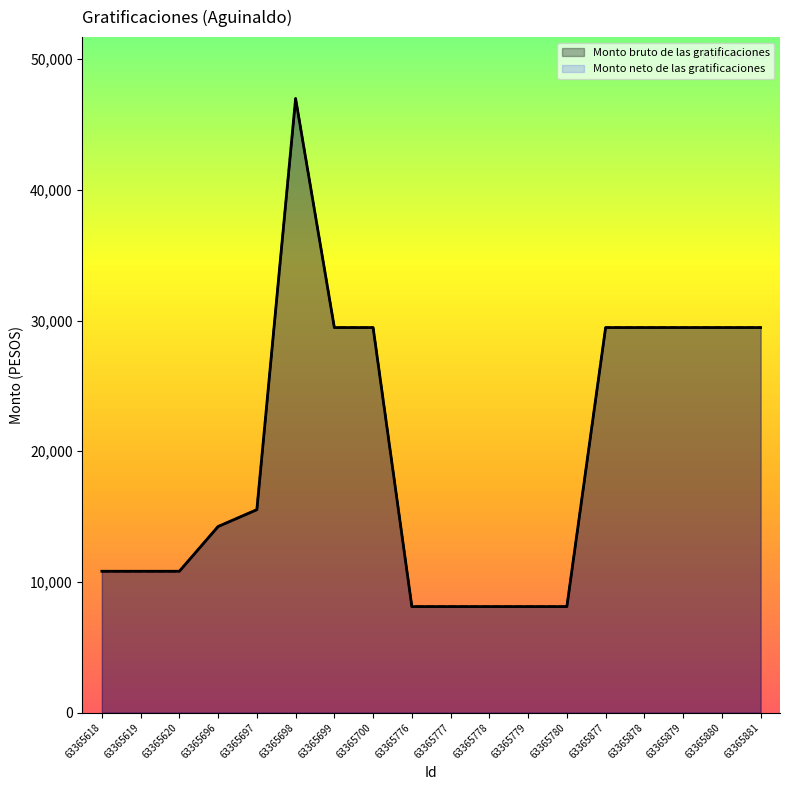

What is the difference between the Monto neto de las gratificaciones values at 63365881 and 63365696?

15225.3